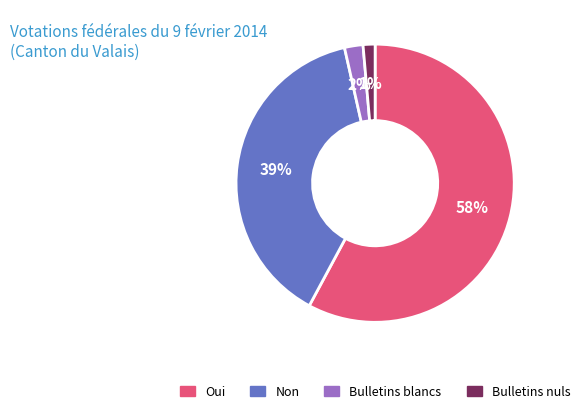

Rank the categories by value from lowest to highest.

Bulletins nuls, Bulletins blancs, Non, Oui